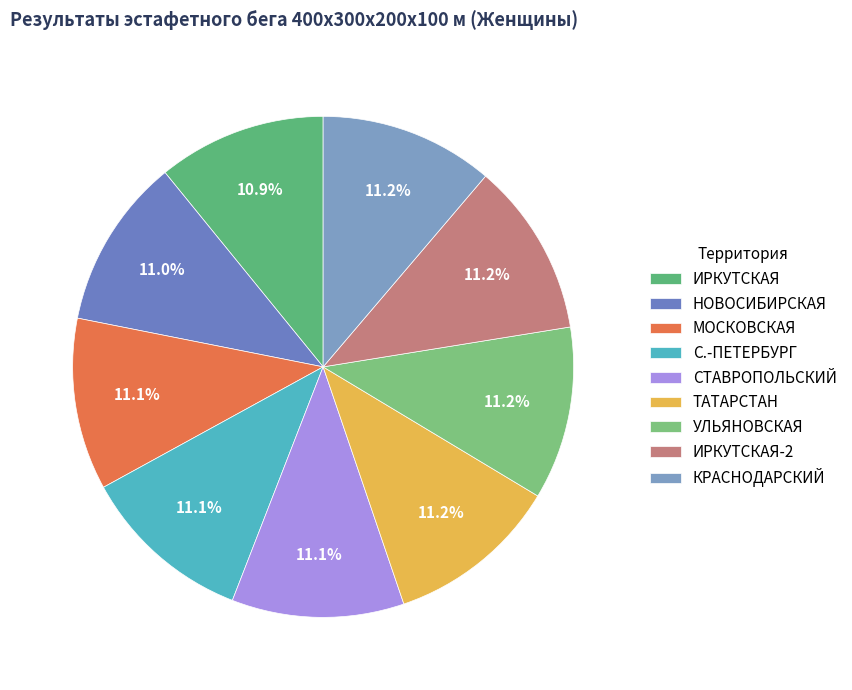

Is there a majority slice in this chart?

No